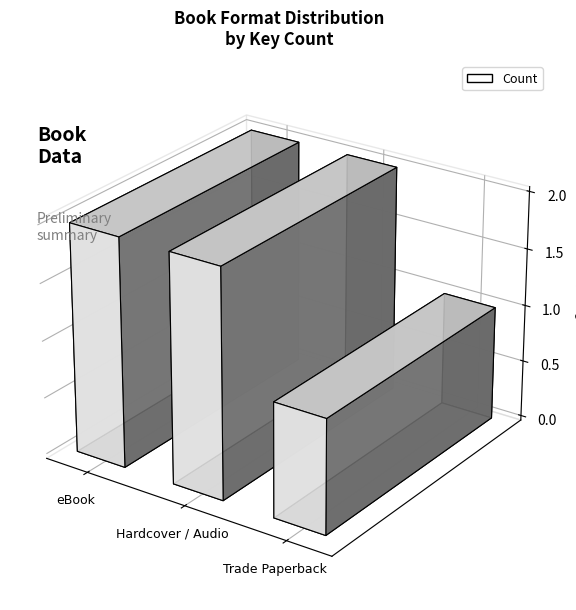

Which has a higher value, Hardcover / Audio or eBook?

Hardcover / Audio